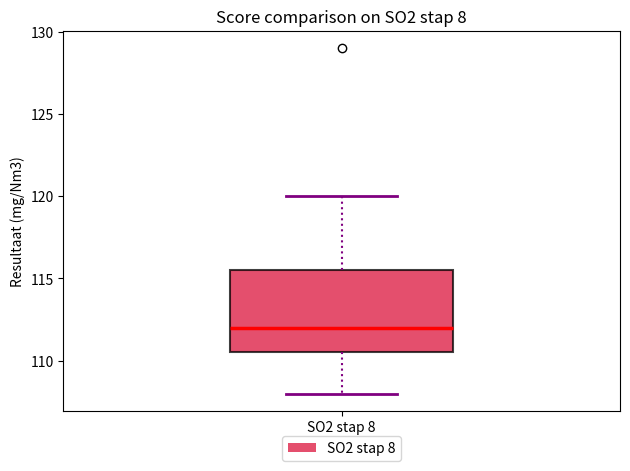

Transcribe this box plot: give where the median line is, the range the box spans, and where the two whiskers end, as read against the y-axis. The values are not printed on the chart, so give them approximately, as read against the axis.

median 112.0, box 110.5 to 115.5, whiskers 108.0 to 120.0